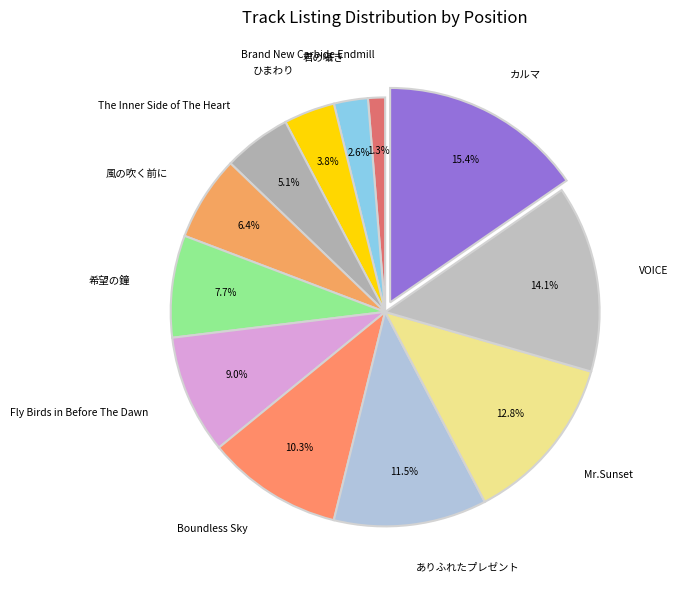

To the nearest percent, what portion does Boundless Sky represent?

10%